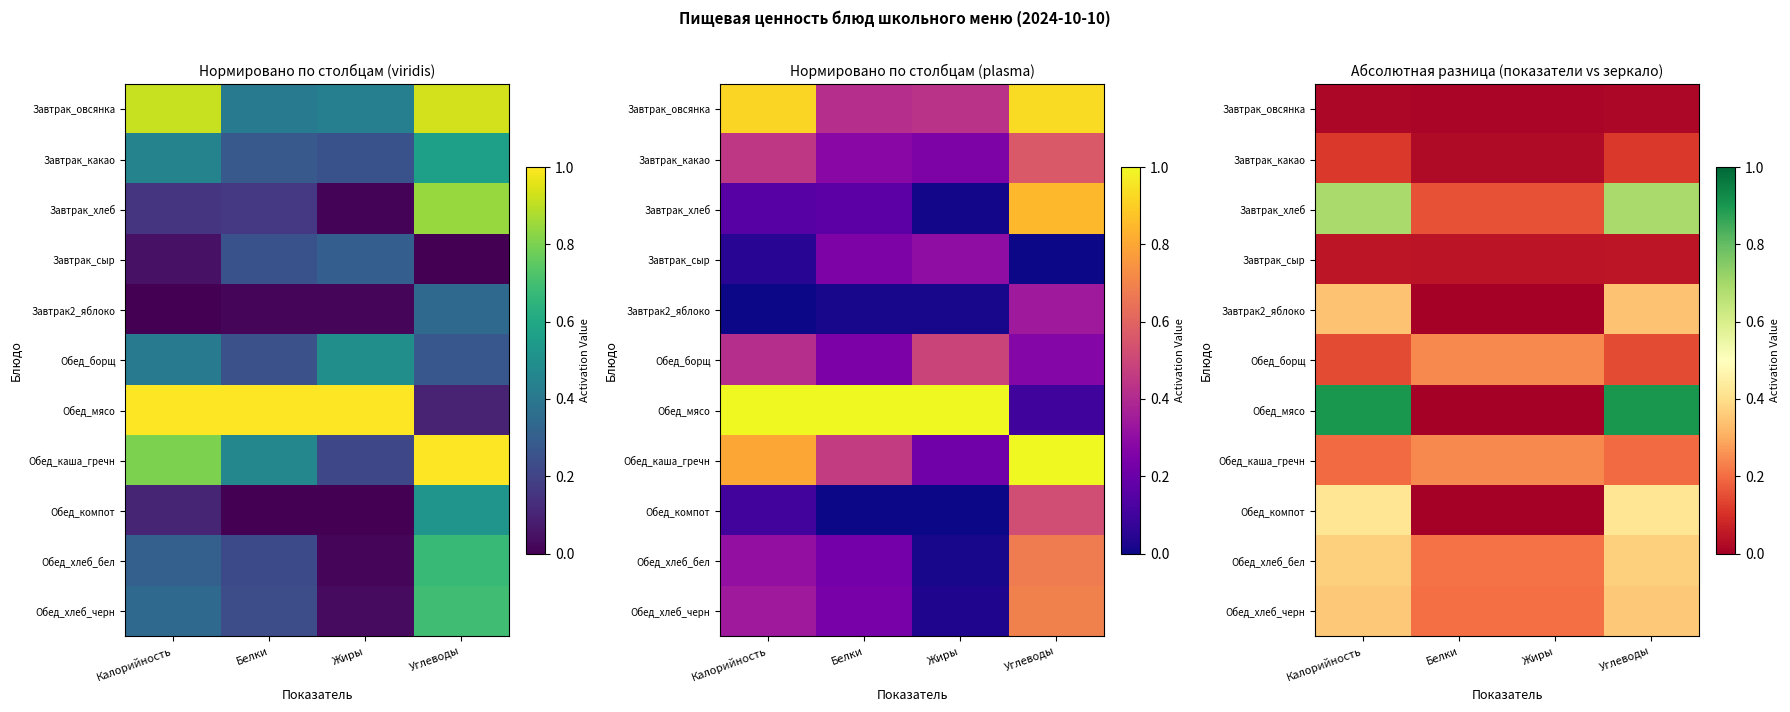

At which label does Обед_мясо reach its peak?

Калорийность